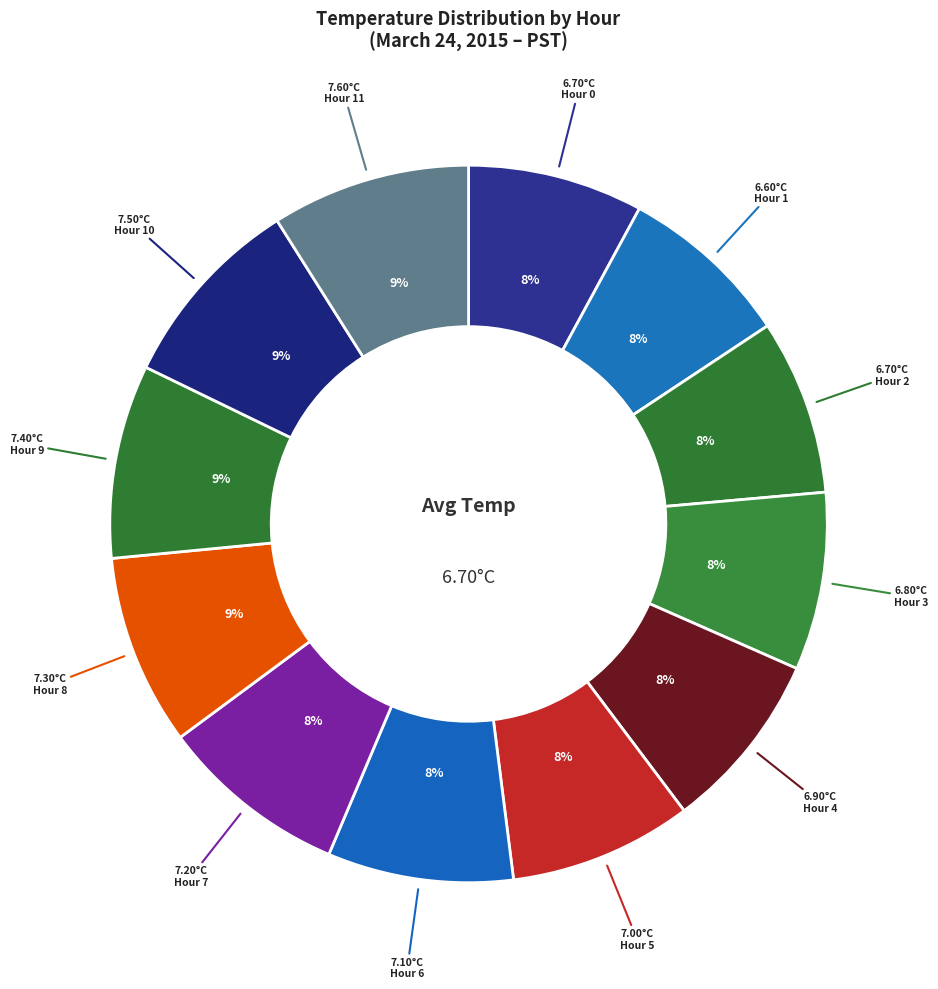

How much of the chart is everything except Hour 2?

92.1%